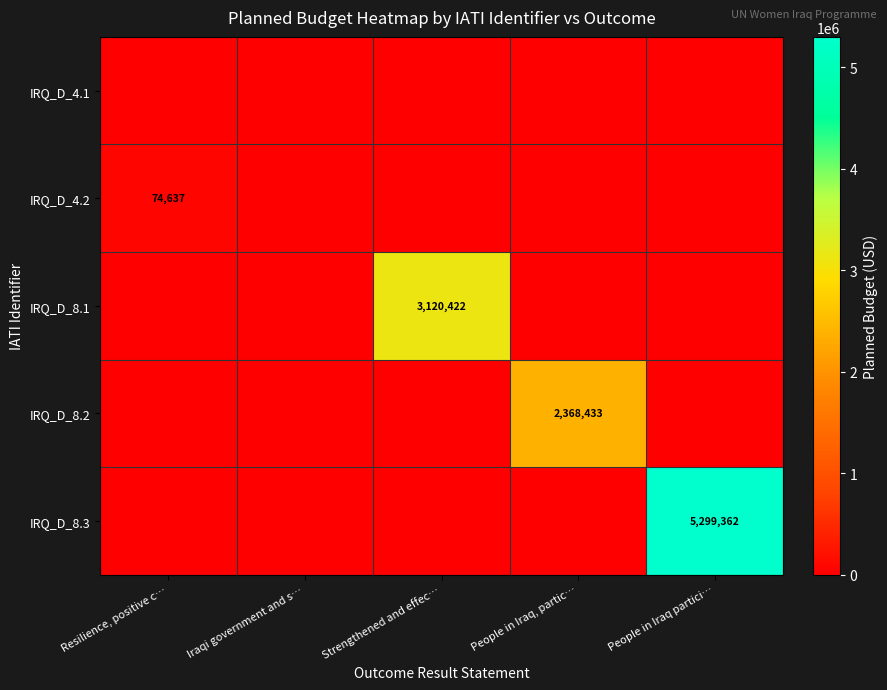

How many values in the IRQ_D_4.2 series exceed 0?

1